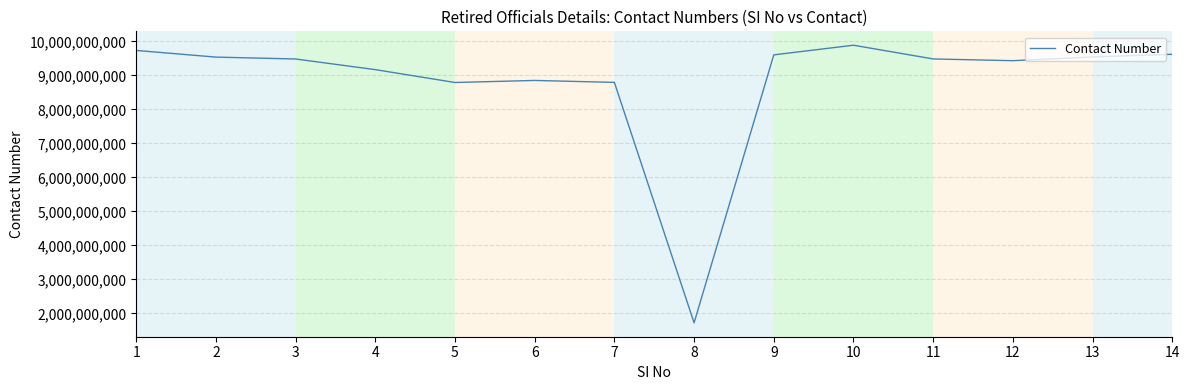

What is the ratio of the value at 7 to the value at 3?

0.9